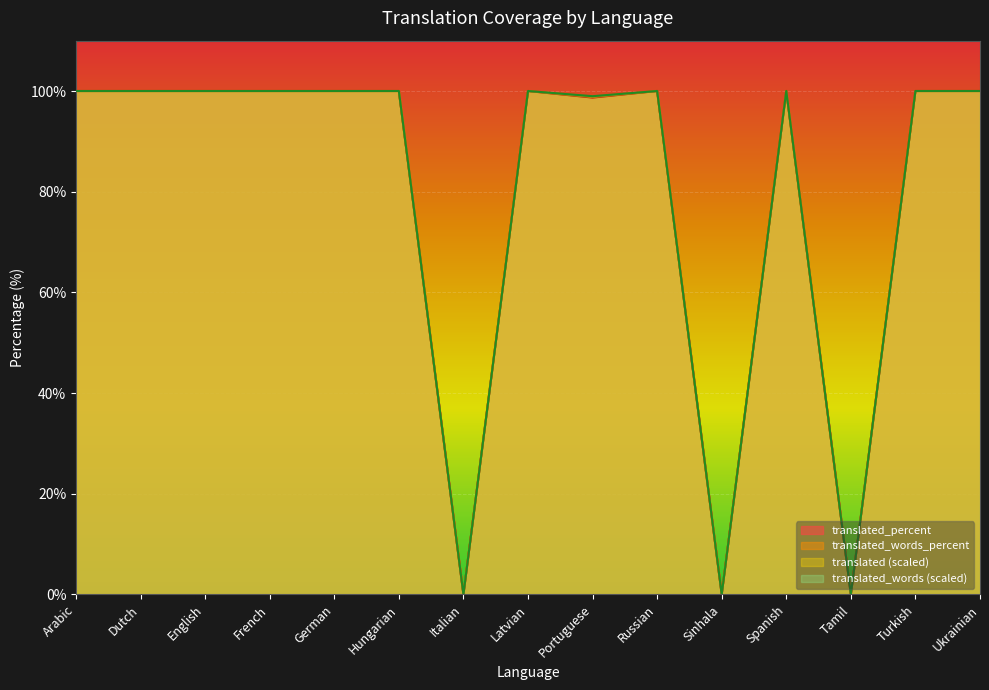

What value does the translated_percent series have at Hungarian?

100.0